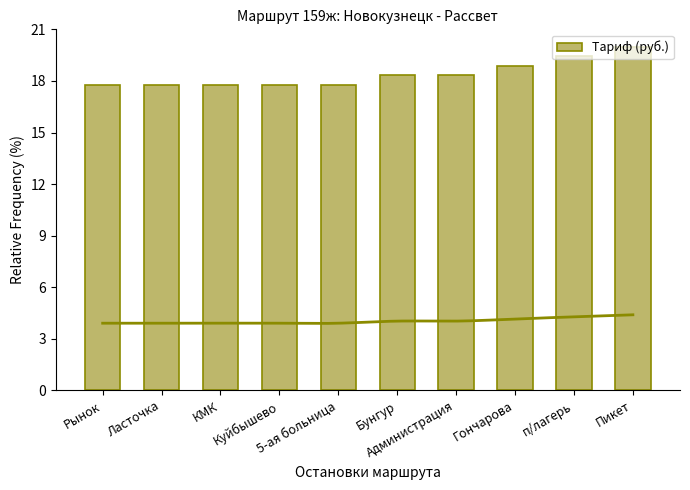

What is the change in value from Администрация to п/лагерь?

+1.1